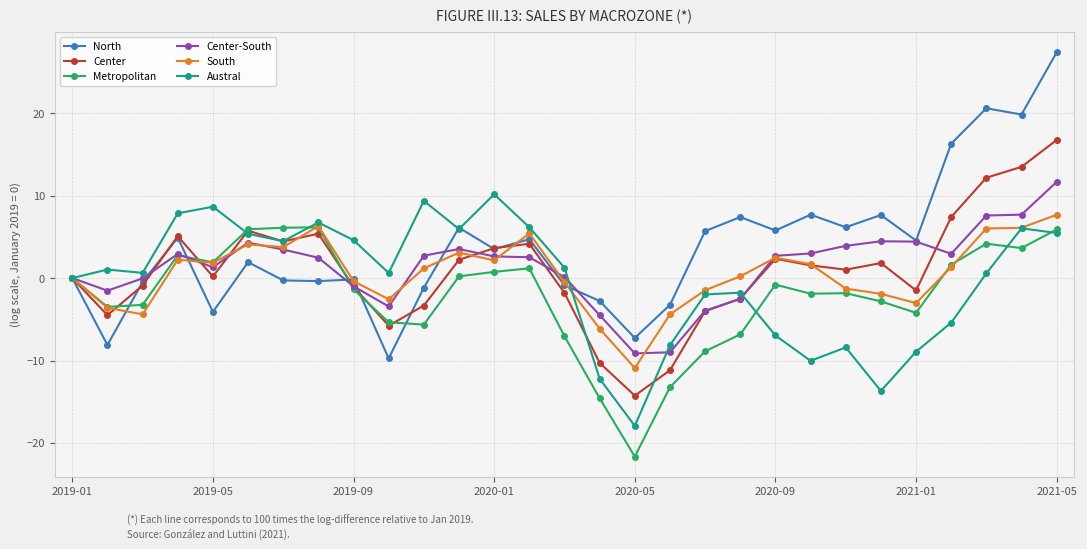

True or false: Austral has more than 2 points higher than both neighbors.

True